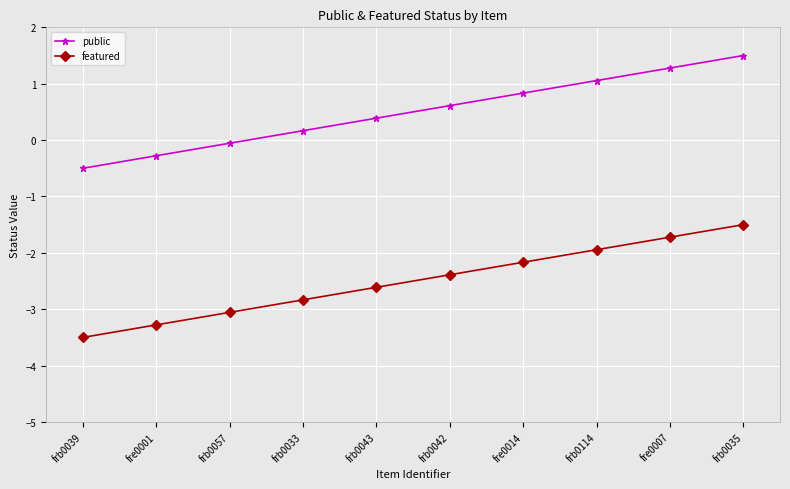

True or false: featured and public cross at least once.

False